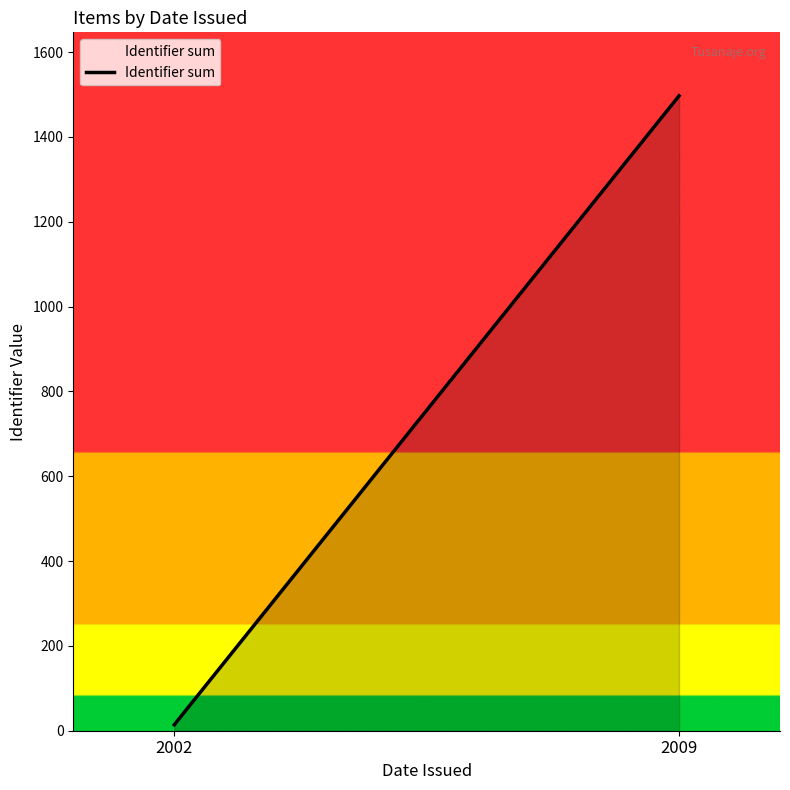

Between 2009 and 2002, which is larger?

2009